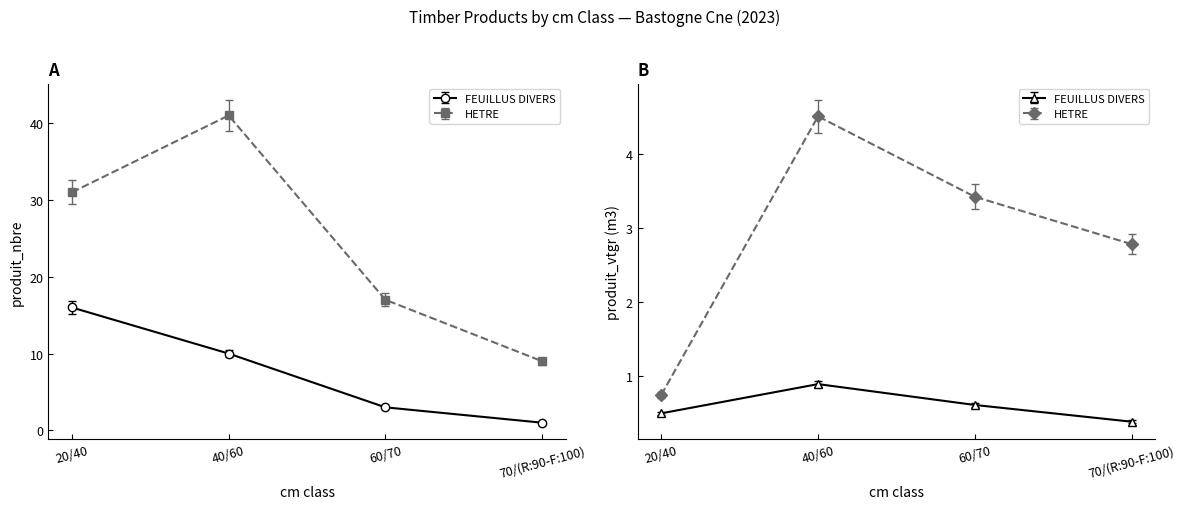

Where is HETRE nearest to the value 25?

20/40